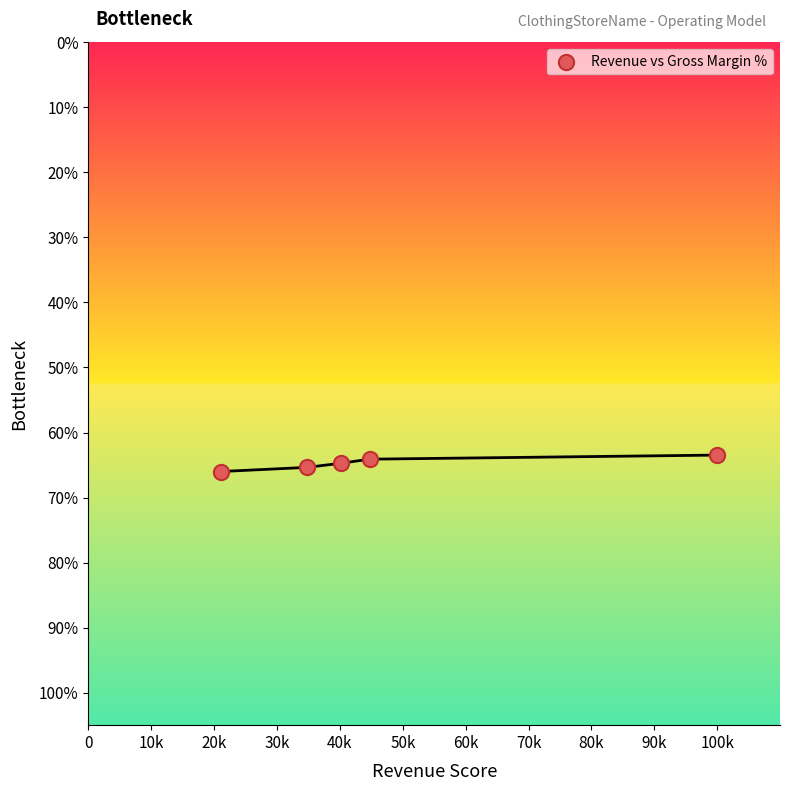

What is the average X value?

48145.7